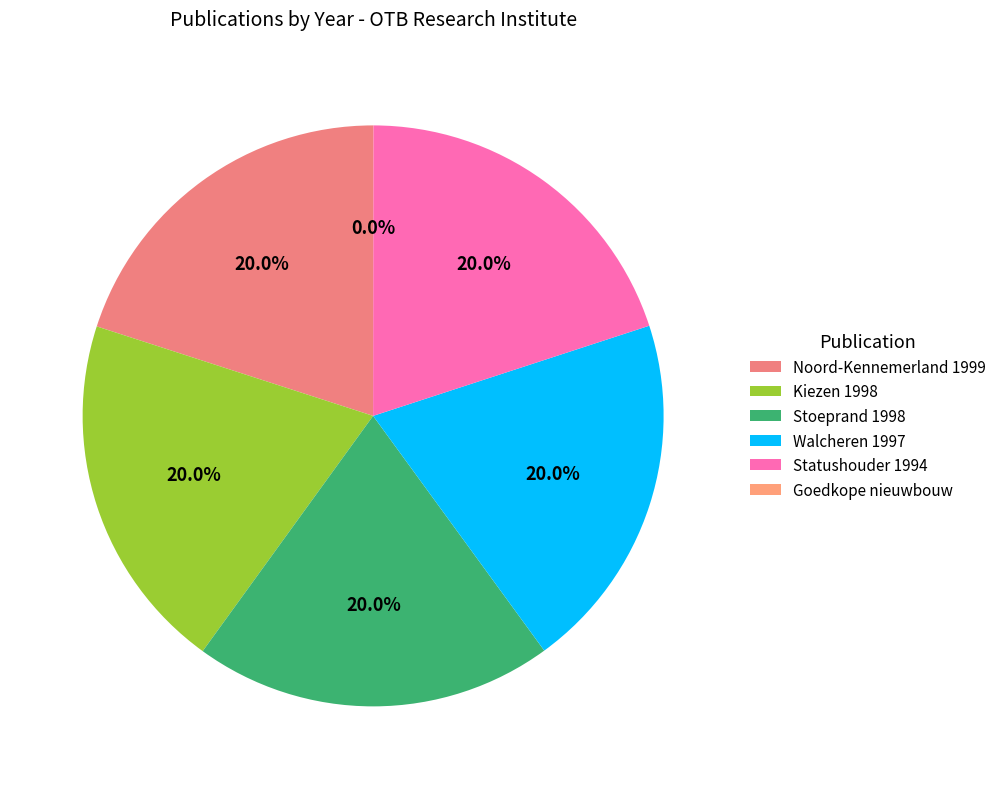

Which slice is the largest?

Evaluatie woonruimteverdeling Noord-Kennemerland (1999)